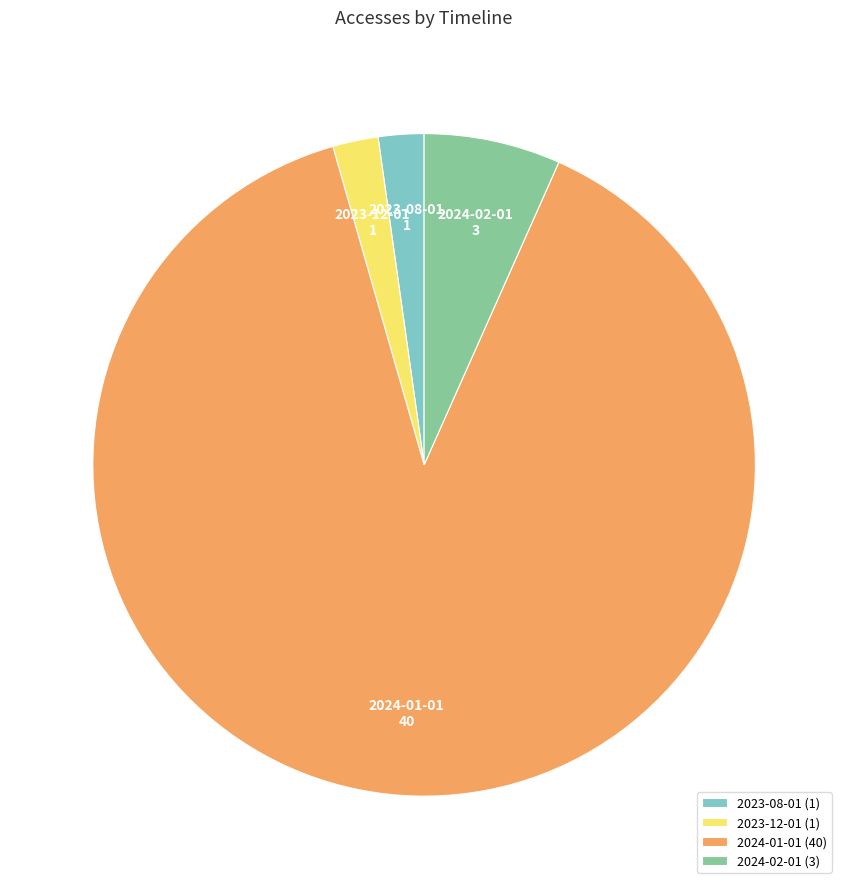

Is there any slice that represents more than half of the pie?

Yes